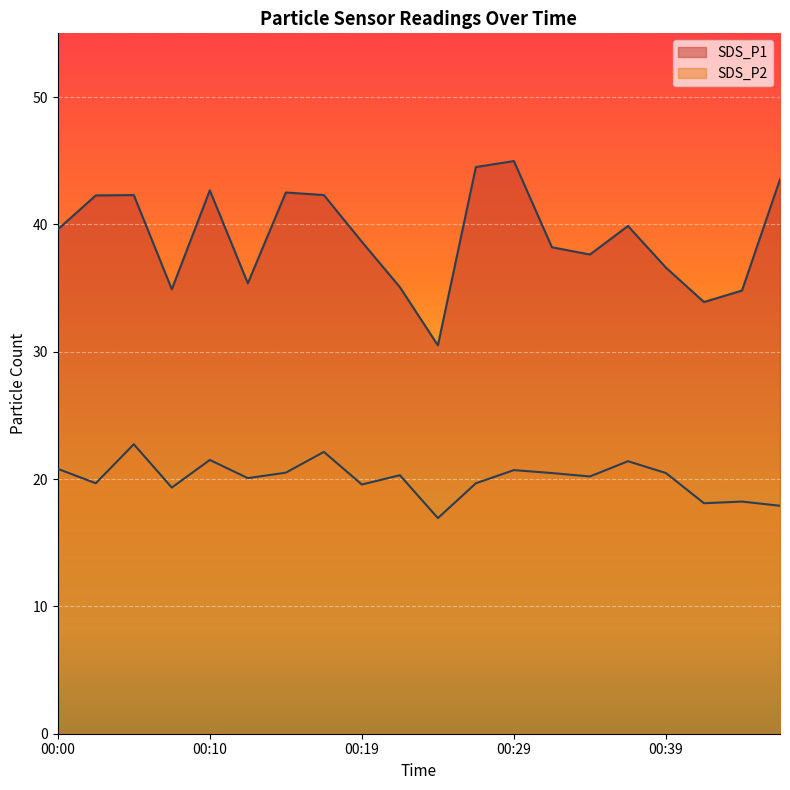

Count the number of data series in this chart.

2